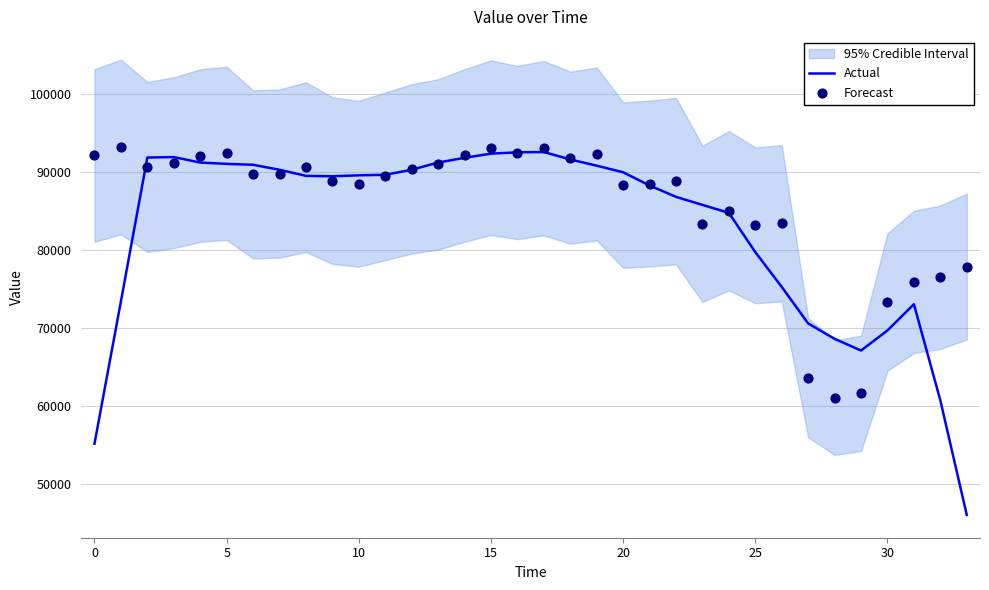

Which series reaches the minimum Y coordinate?

Actual